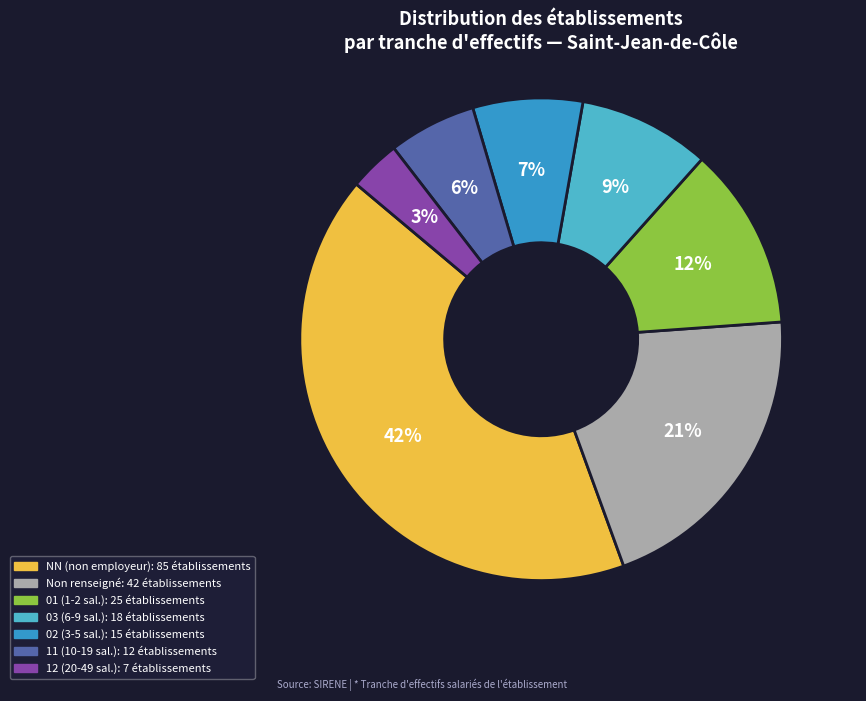

Does any single category account for the majority?

No